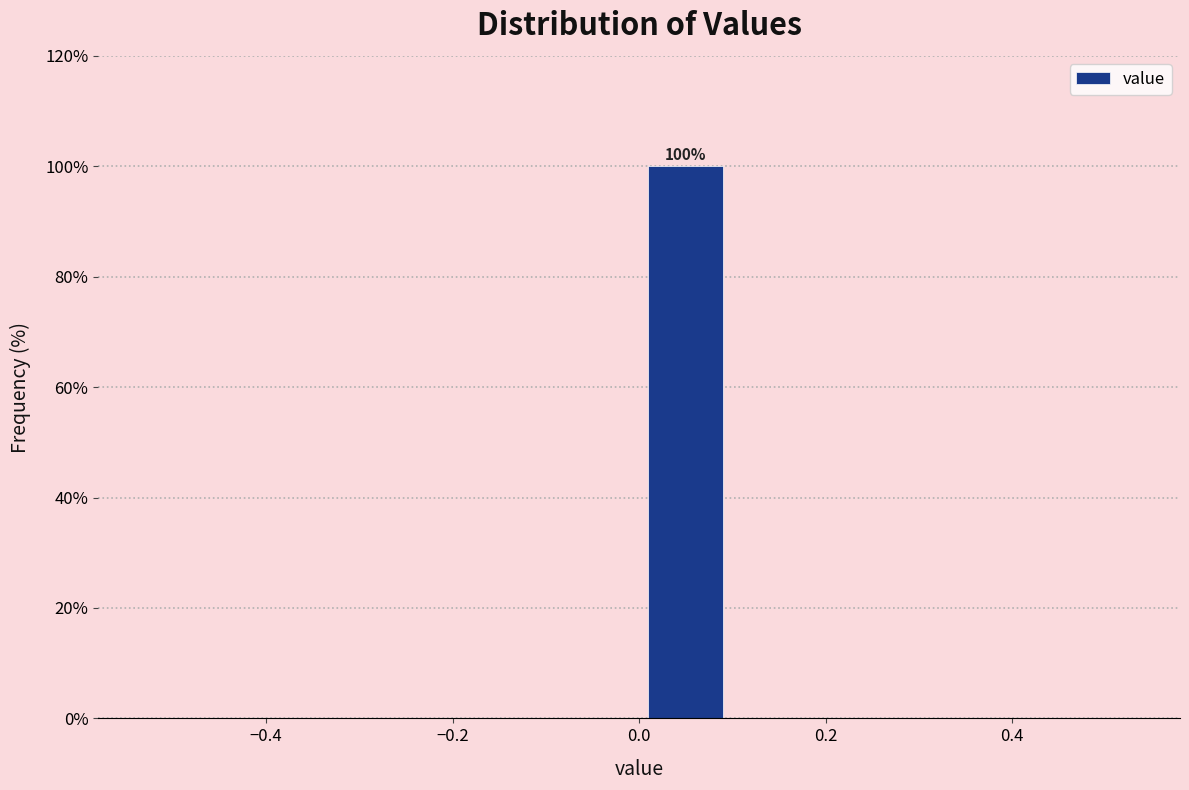

Over which range of the x-axis is the bar tallest?

0.0 to 0.1